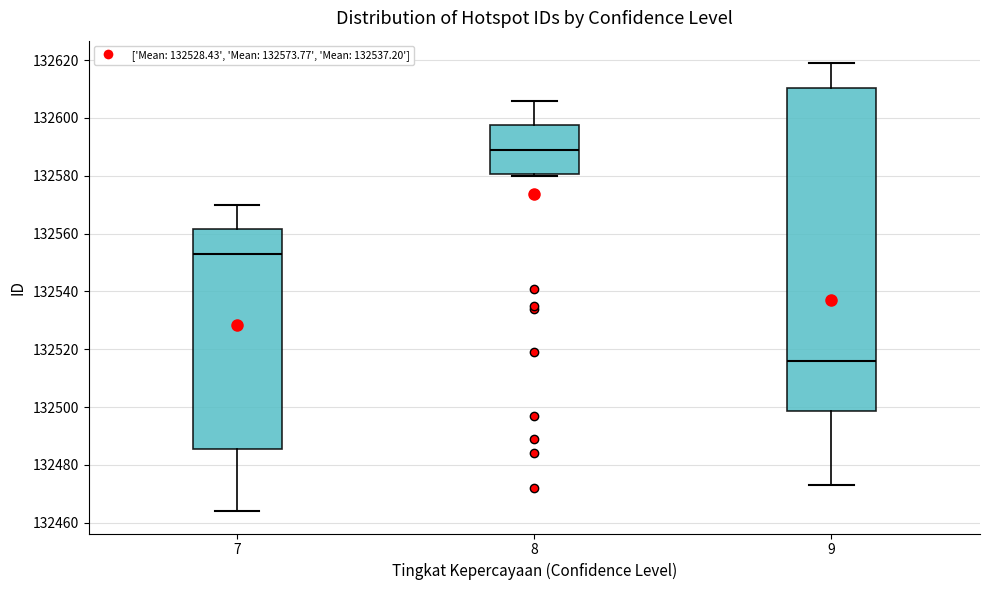

Reading left to right, read every box against the y-axis: the position of its median line, the range the box covers, and the ends of its whiskers. The values are not printed on the chart, so give them approximately, as read against the axis.

7: median 132554, box 132486 to 132562, whiskers 132464 to 132570
8: median 132590, box 132580 to 132598, whiskers 132580 to 132606
9: median 132516, box 132498 to 132610, whiskers 132474 to 132620